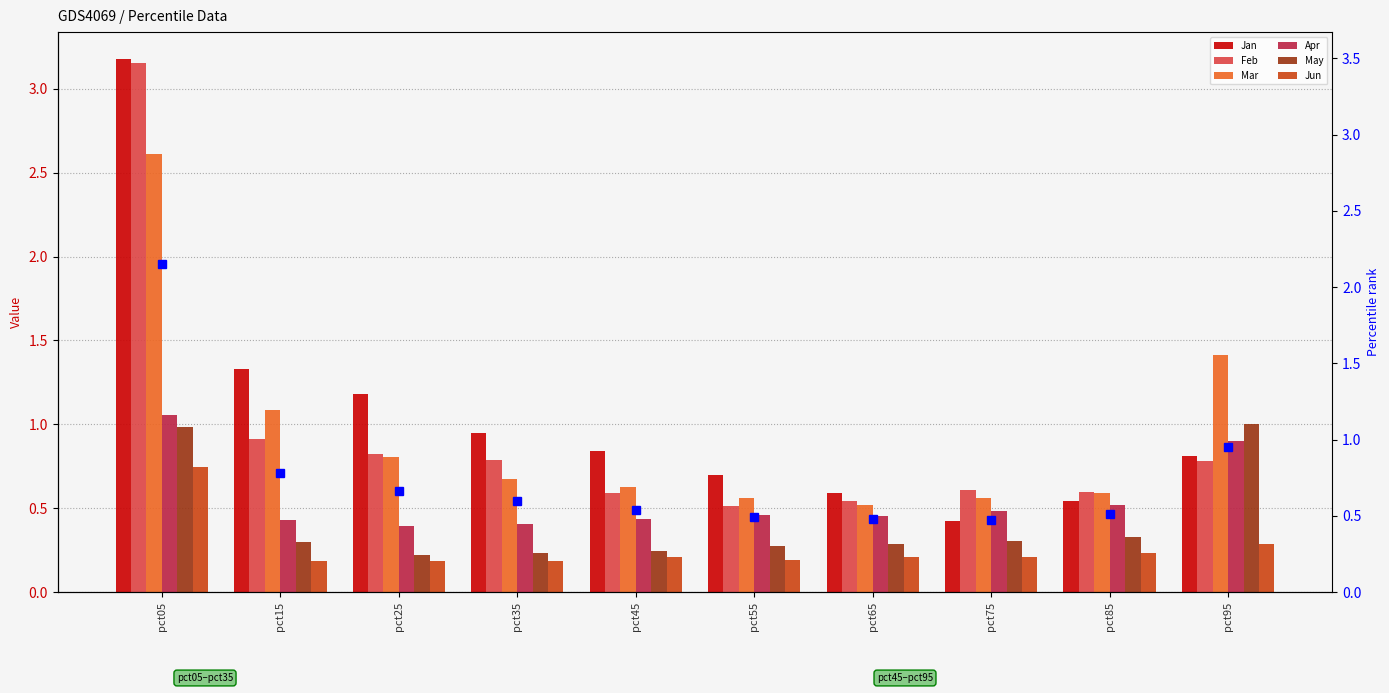

What is the approximate value of Apr at pct95?

0.9